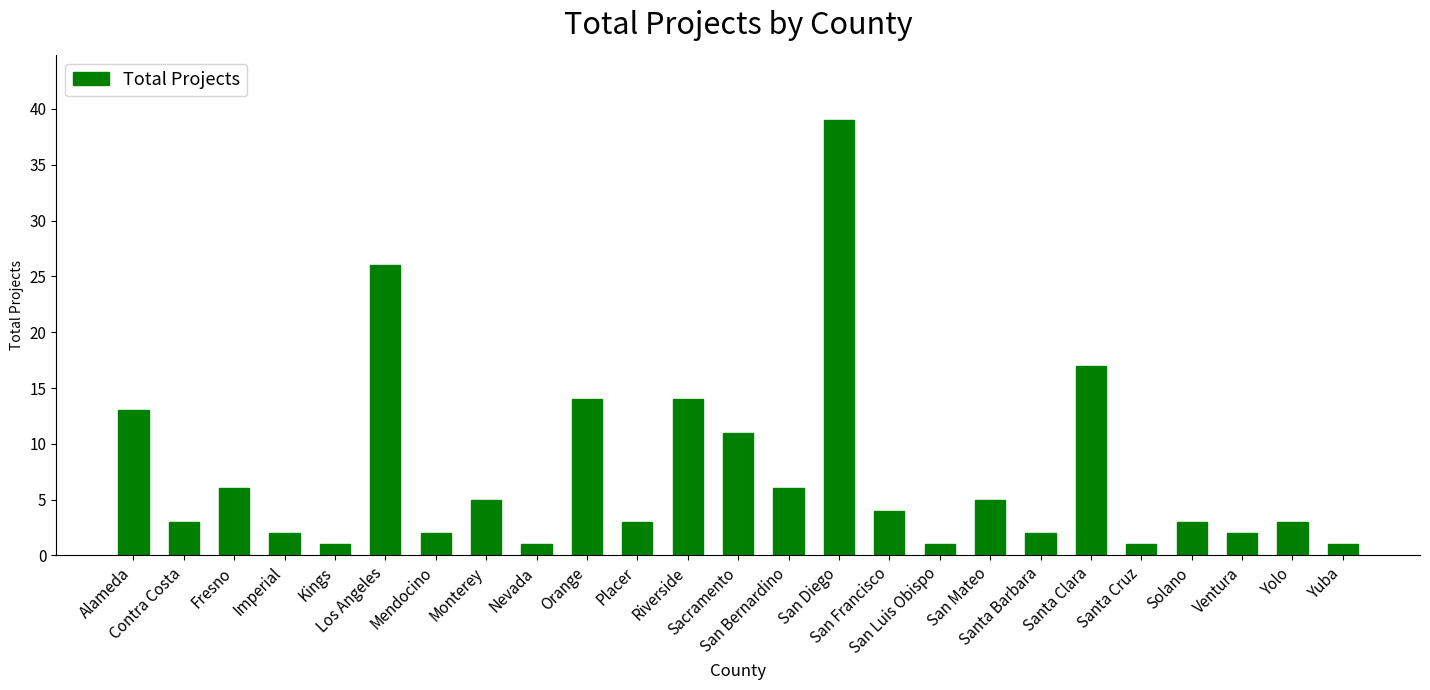

Does the chart contain stacked bars?

No